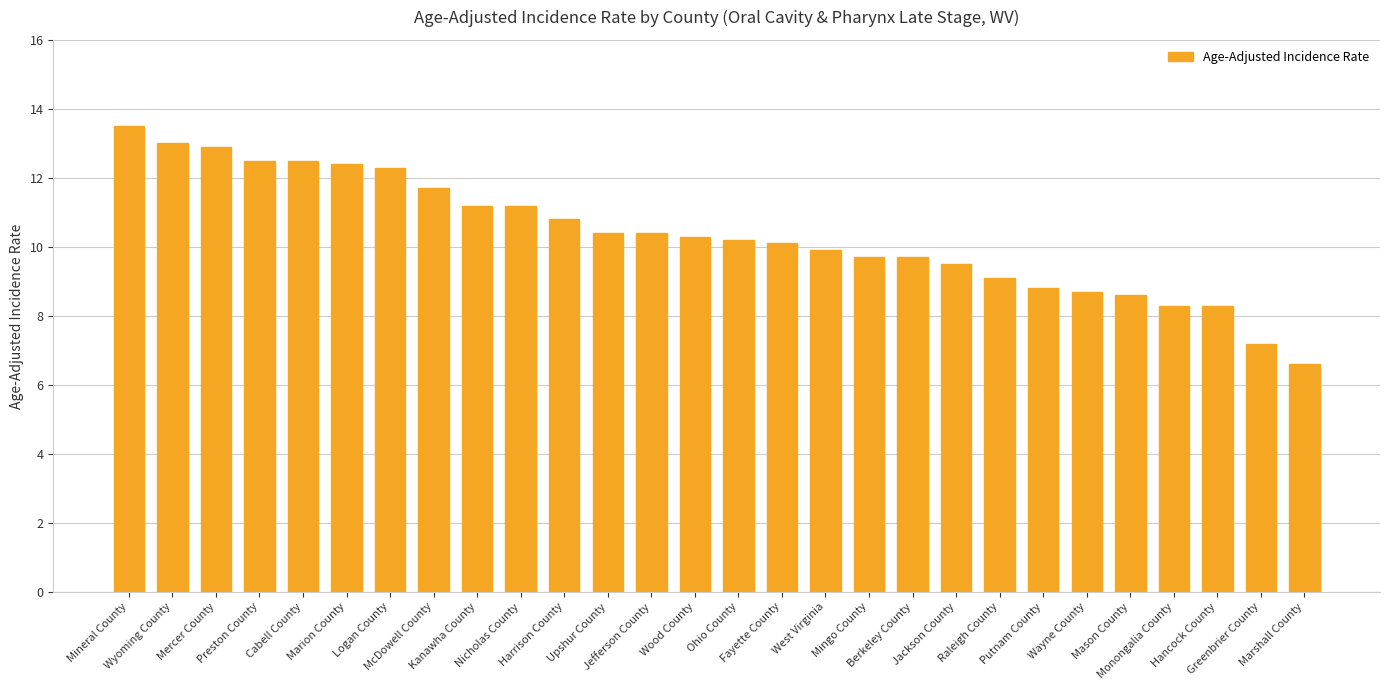

The value at Fayette County is 10.1. True or false?

True